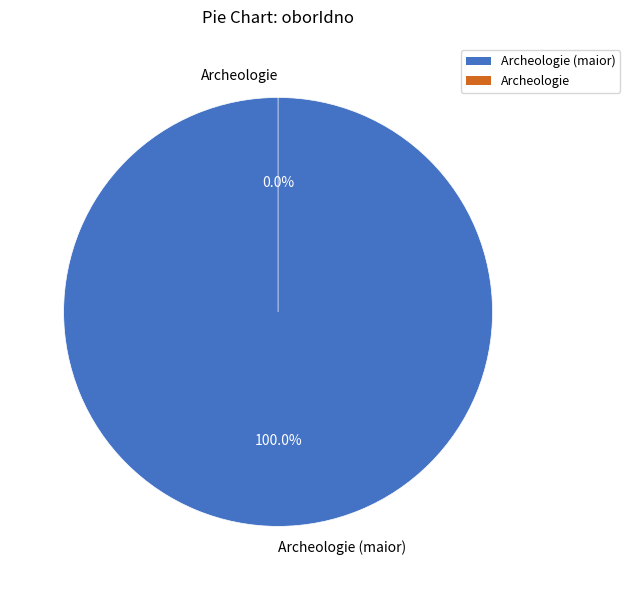

Between 2616 and 2615, which is larger?

2616